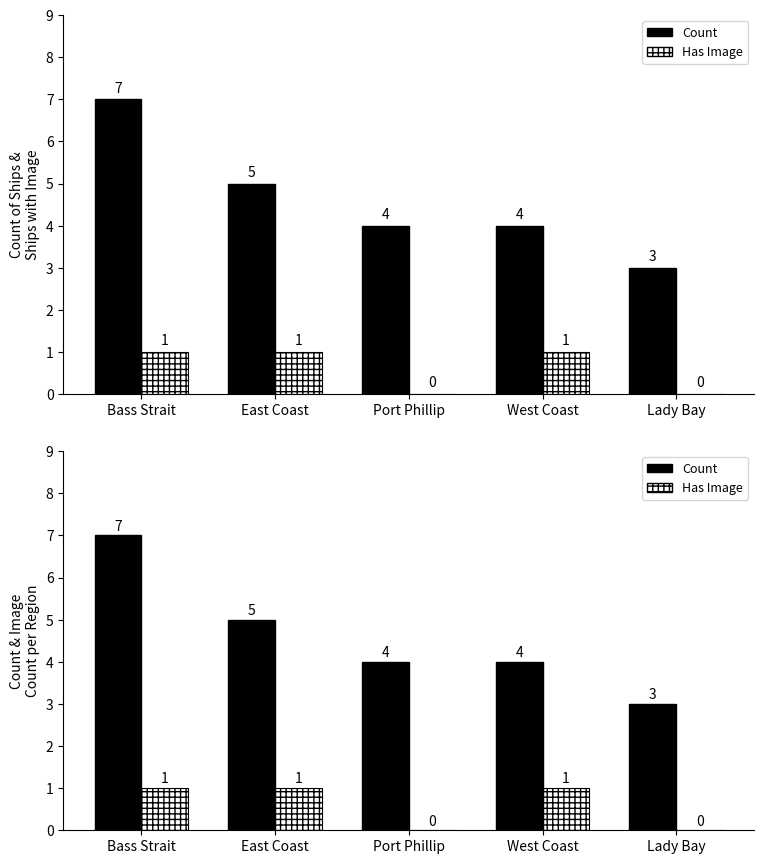

Are the bars horizontal?

No